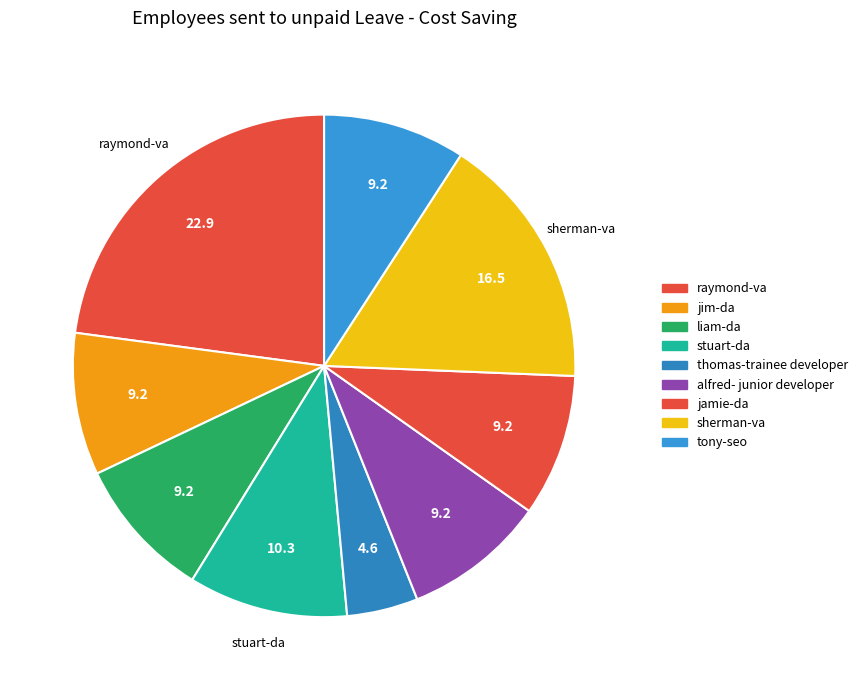

How many slices are in this pie chart?

9